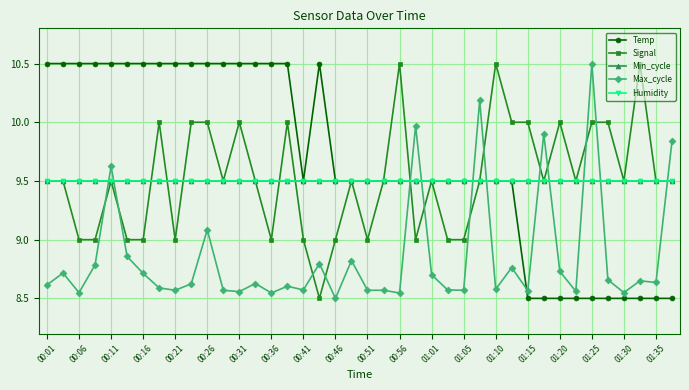

True or false: Temp has more than 1 interior local peaks.

False